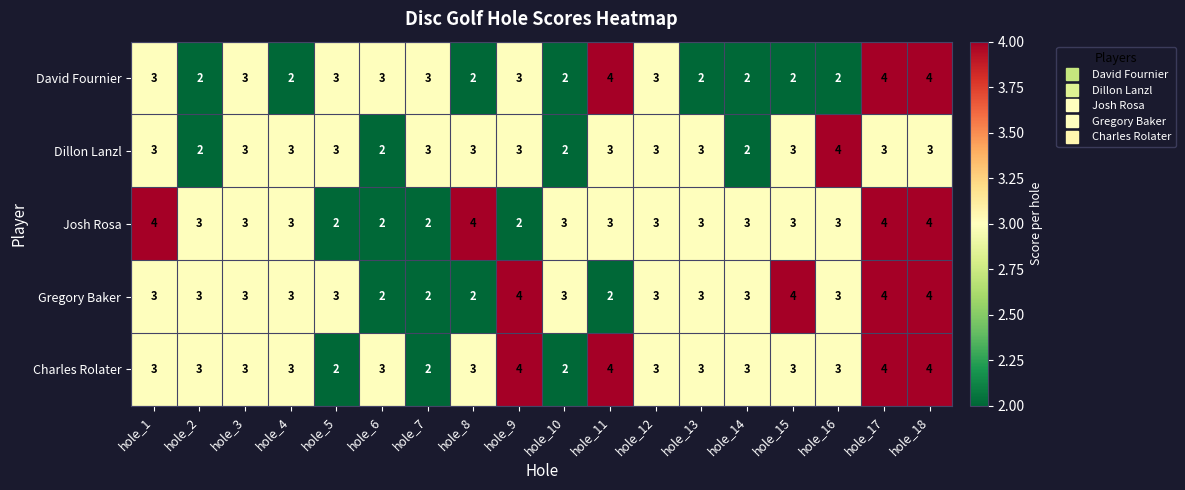

How many data points does each series have?

18